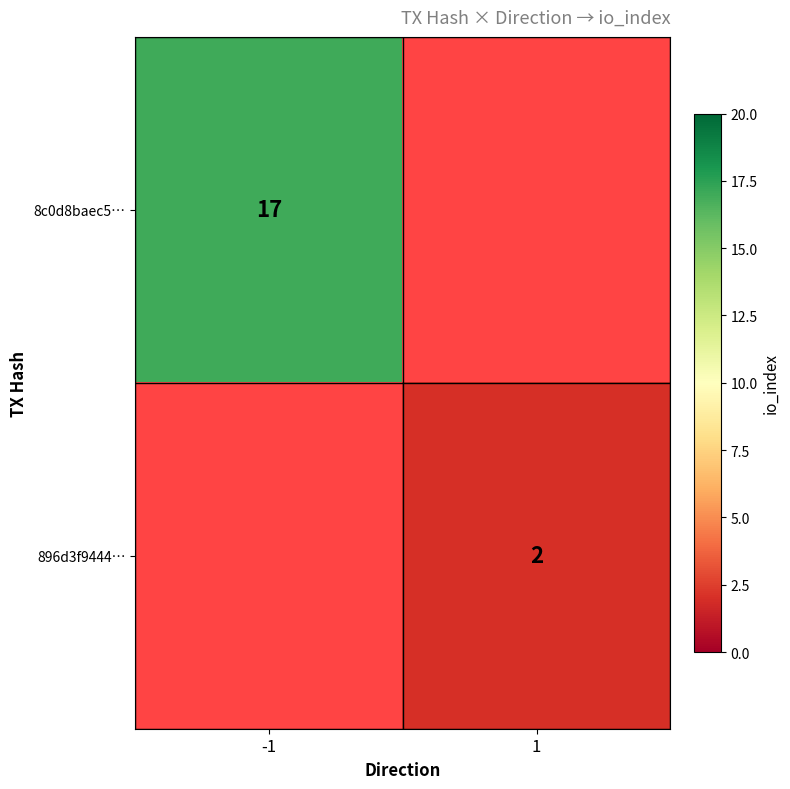

What is the maximum value shown in the chart?

17.0